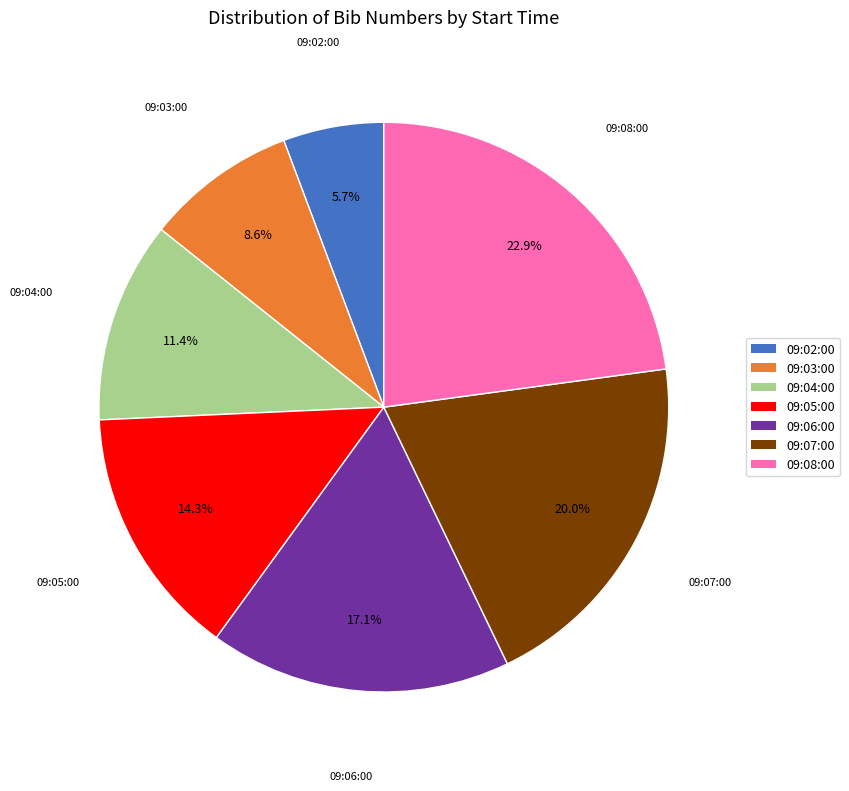

To the nearest percent, what percentage of the pie is 09:05:00?

14%